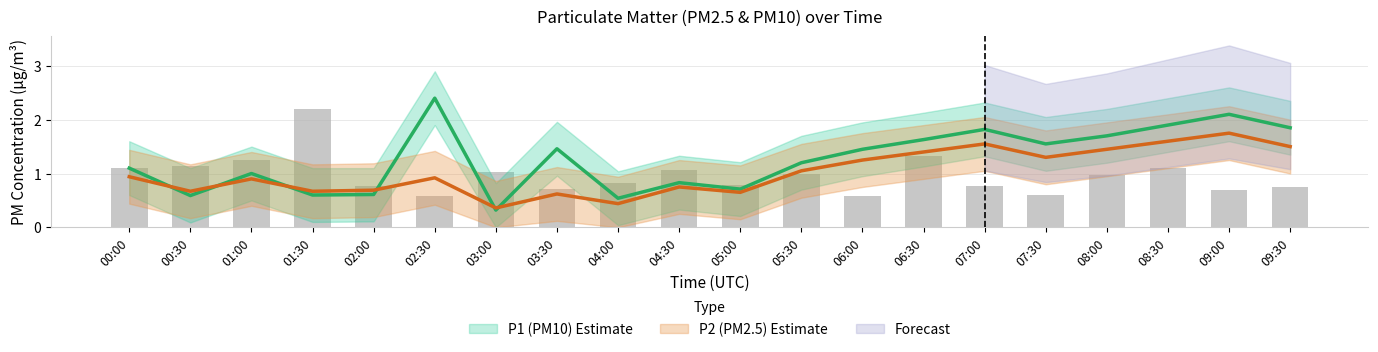

What is the total value across all series at 07:00?

3.4